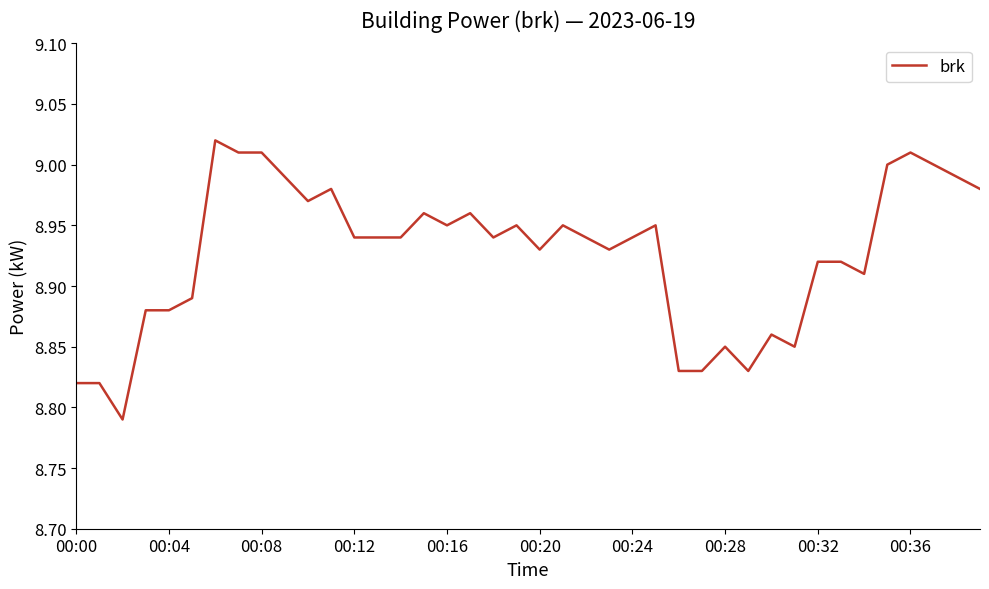

Is this an area chart (filled region under the line)?

No